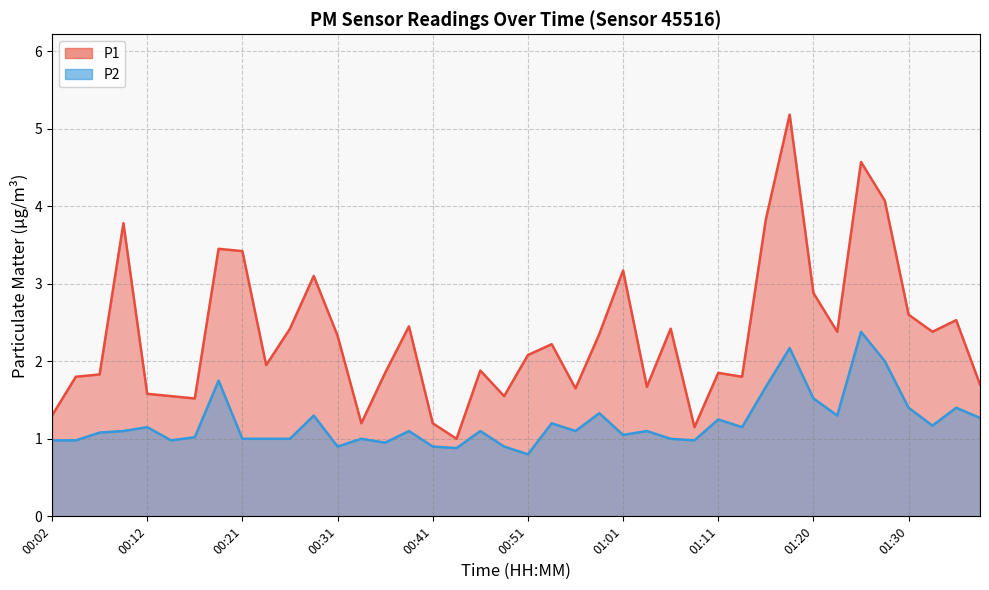

True or false: P2 and P1 cross at least once.

False